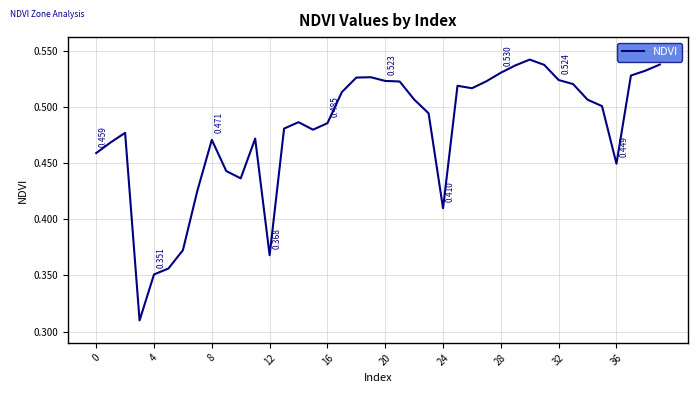

Does the chart display data point markers on the line(s)?

No